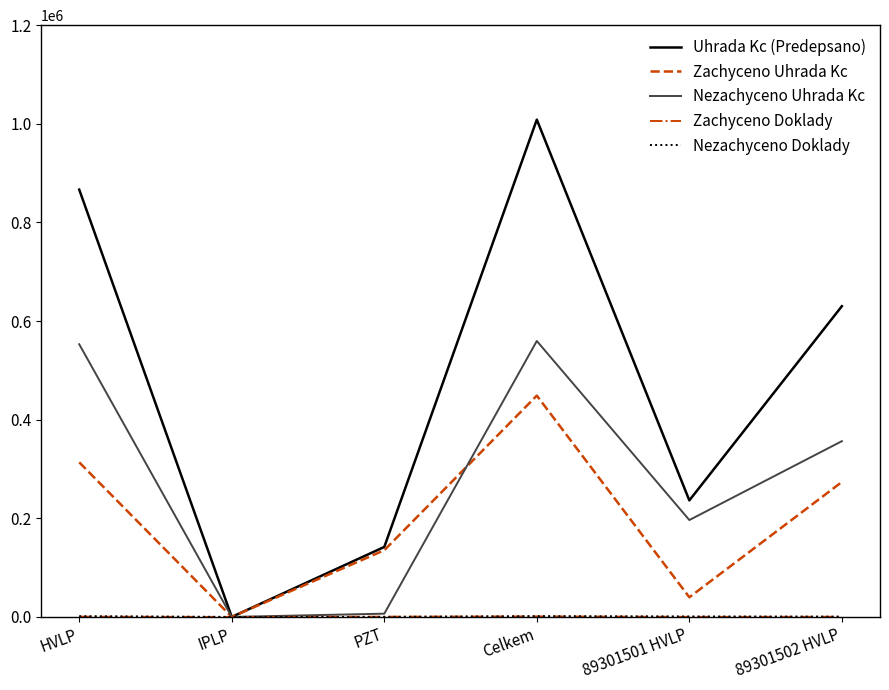

At which label does Nezachyceno Uhrada Kc first exceed 356444?

HVLP